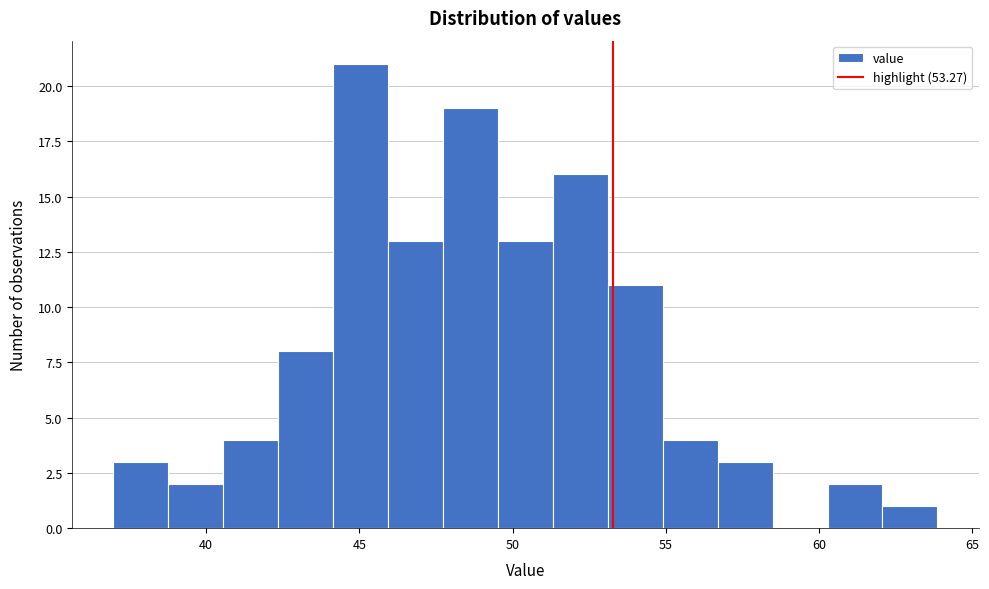

Around what value on the x-axis is the tallest bar? Give the approximate position of its centre, as read against the axis.

45.0